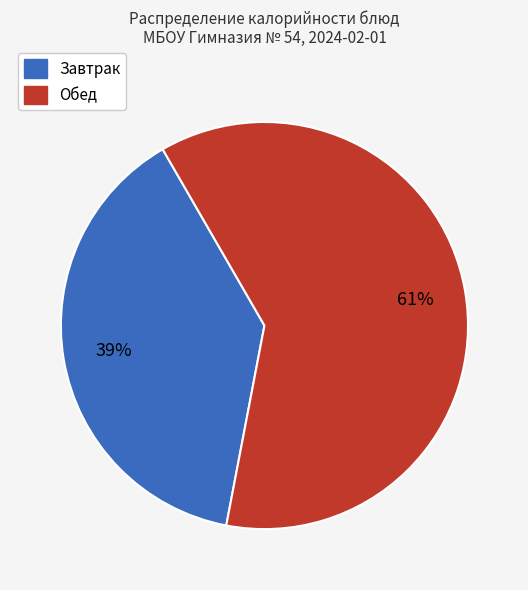

Does any single category account for the majority?

Yes